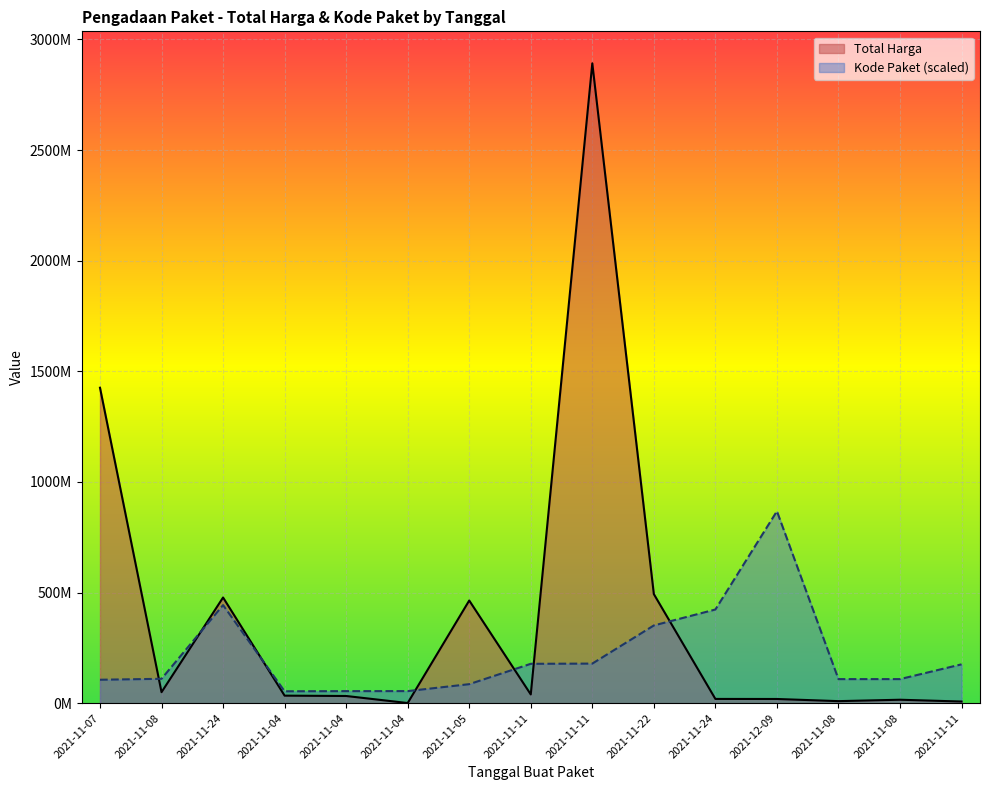

Rank the series by their maximum value, from highest to lowest.

Total Harga, Kode Paket (scaled)